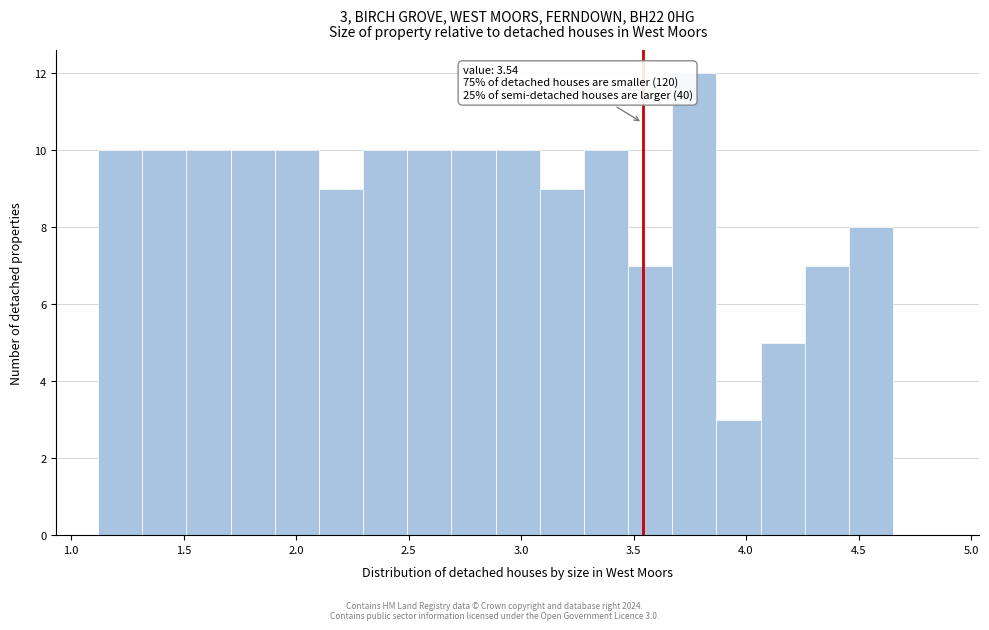

Read against the x-axis, roughly where is the centre of the tallest bar?

3.75